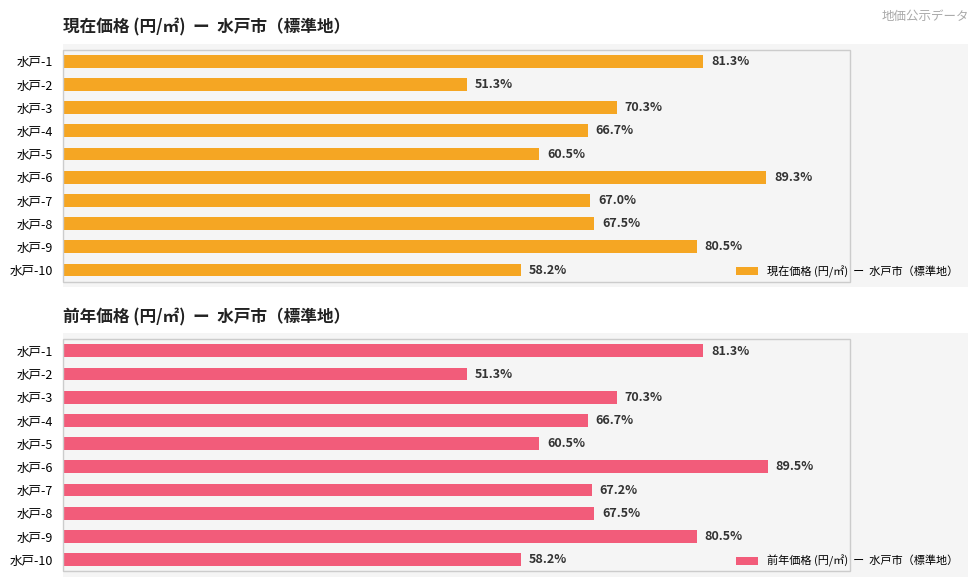

The value of 前年価格 (円/㎡)  ー  水戸市（標準地） at 水戸-8 is 61037. True or false?

False